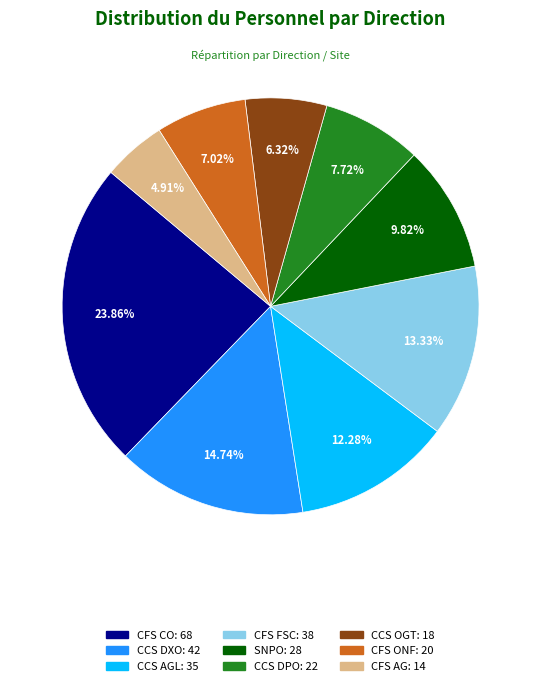

What is the total percentage of CFS AG and CCS AGL?

17.2%